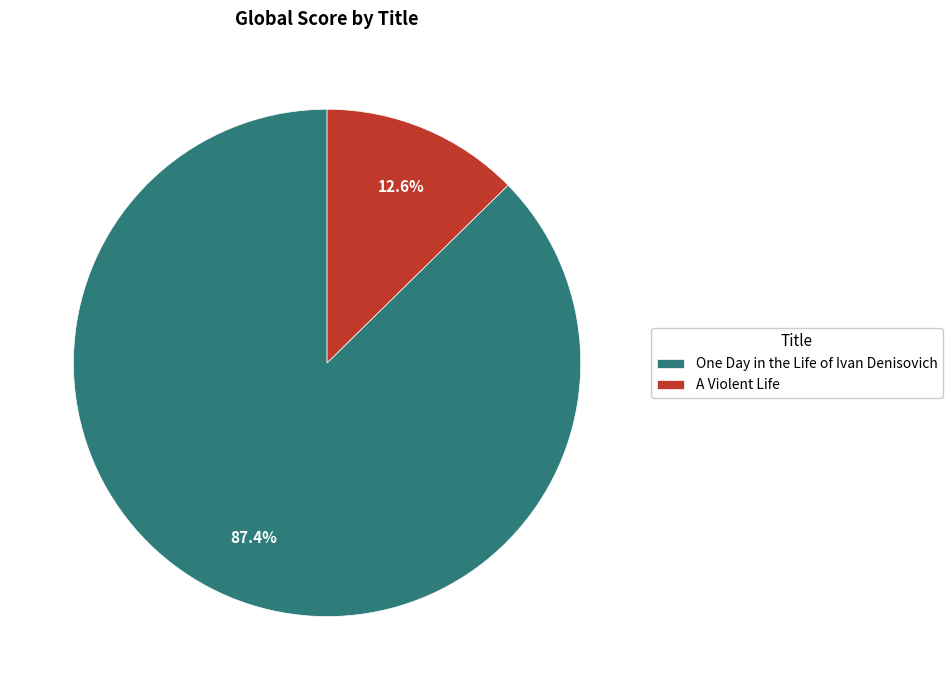

How many slices are in this pie chart?

2